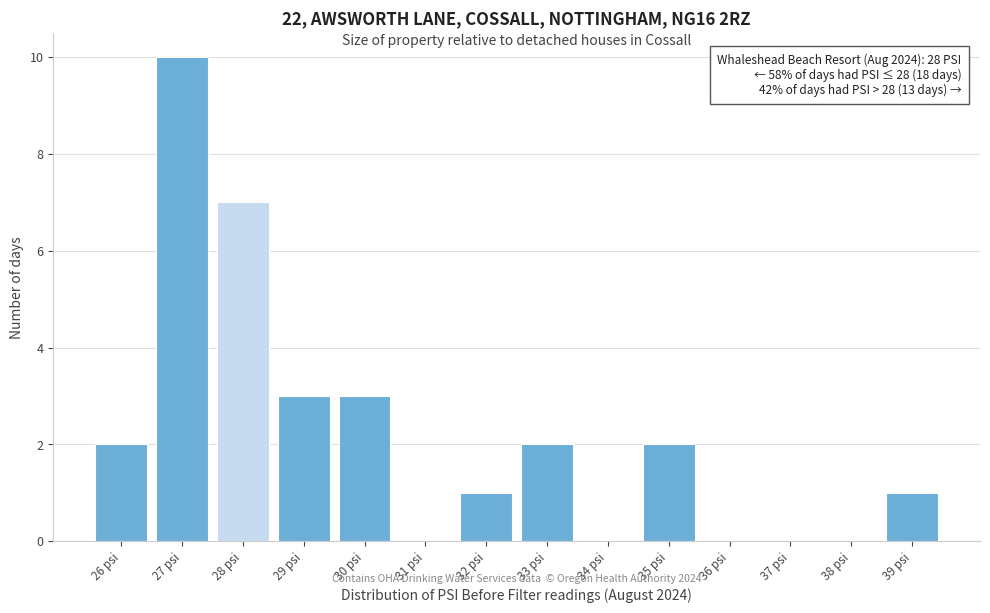

Which range on the x-axis has the tallest bar?

26.5 to 27.5